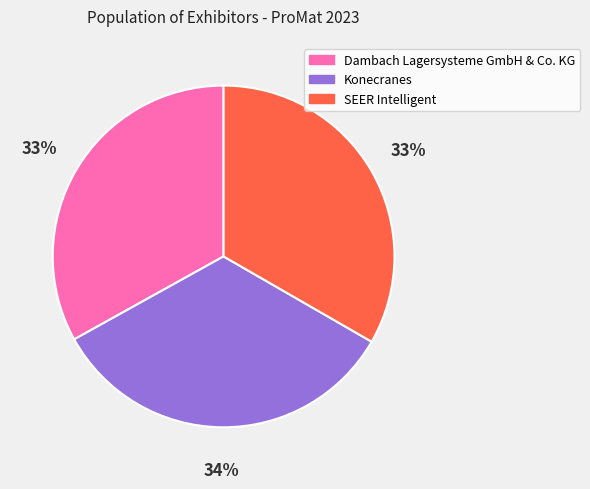

Do Dambach Lagersysteme GmbH & Co. KG and SEER Intelligent together represent more than half of the pie?

Yes